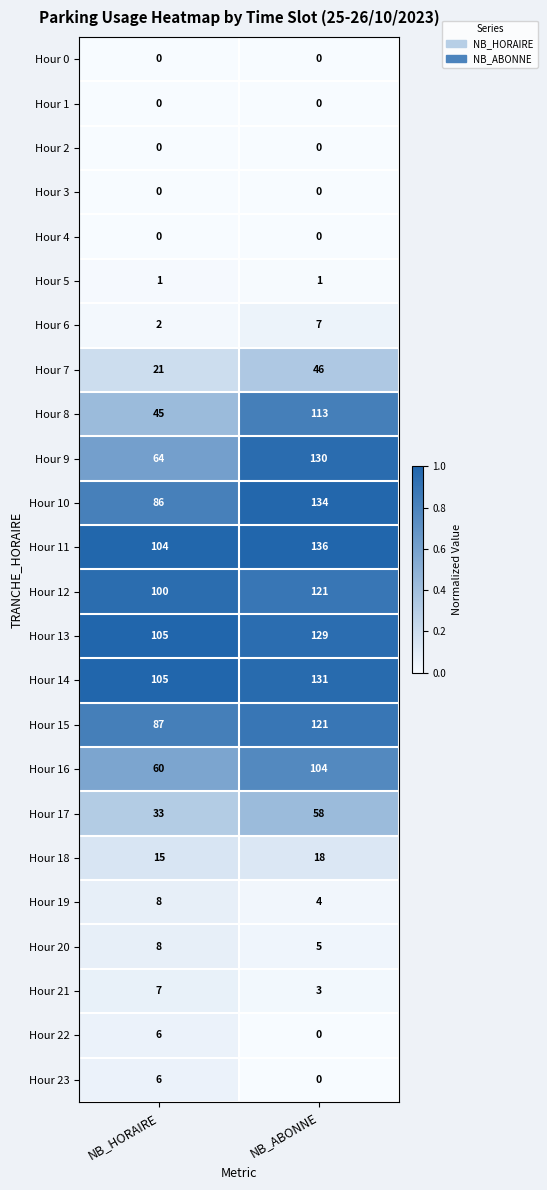

The Hour 9 series shows 64 at NB_HORAIRE. True or false?

True